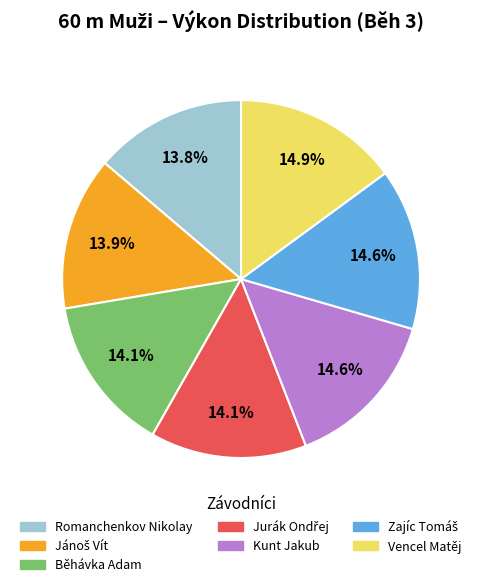

What portion of the pie excludes Vencel Matěj?

85.1%